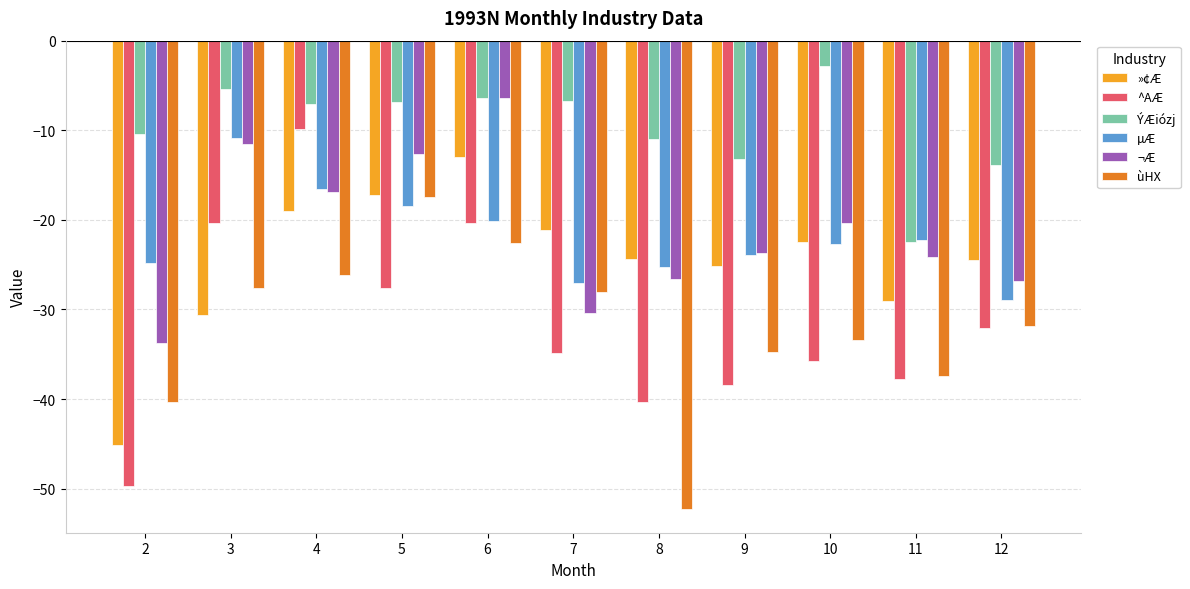

Which series has the largest total across all categories?

ÝÆiózj